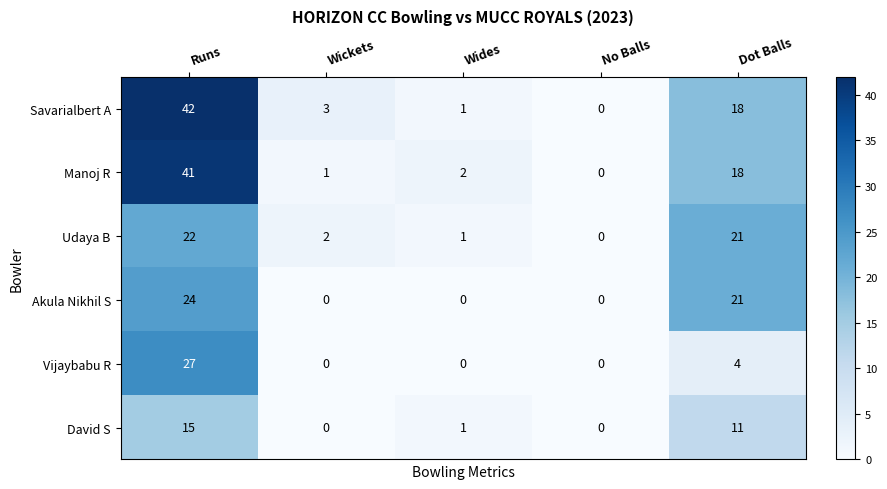

The Akula Nikhil S series shows 0 at Wickets. True or false?

True